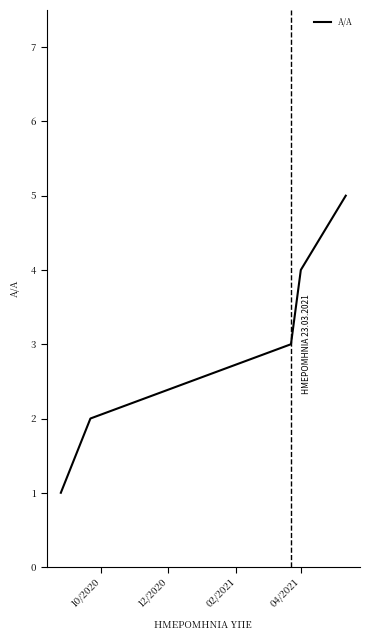

True or false: the data has more than 1 interior local peaks.

False